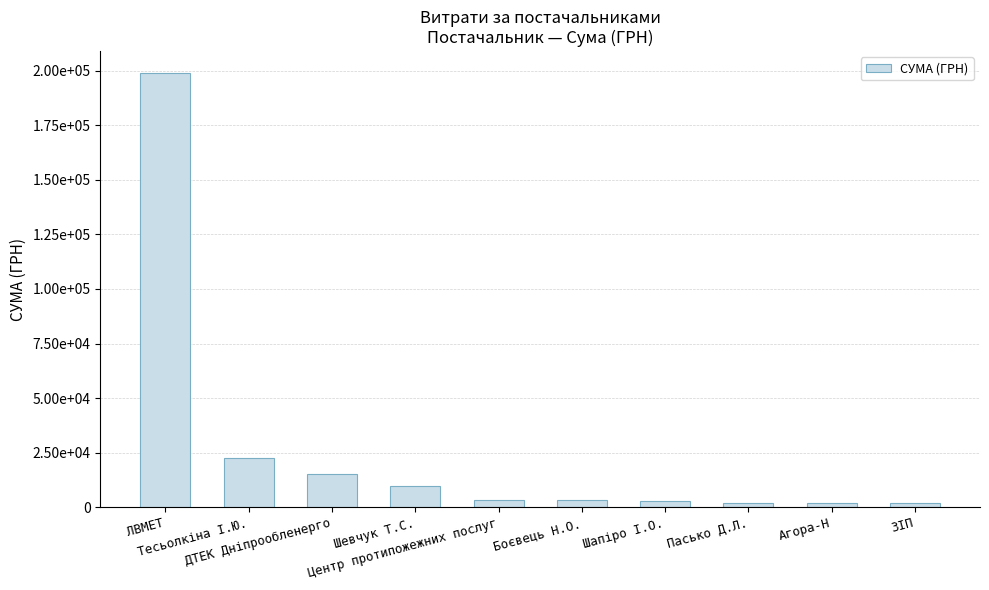

Between Центр протипожежних послуг and ДТЕК Дніпрообленерго, which is larger?

ДТЕК Дніпрообленерго